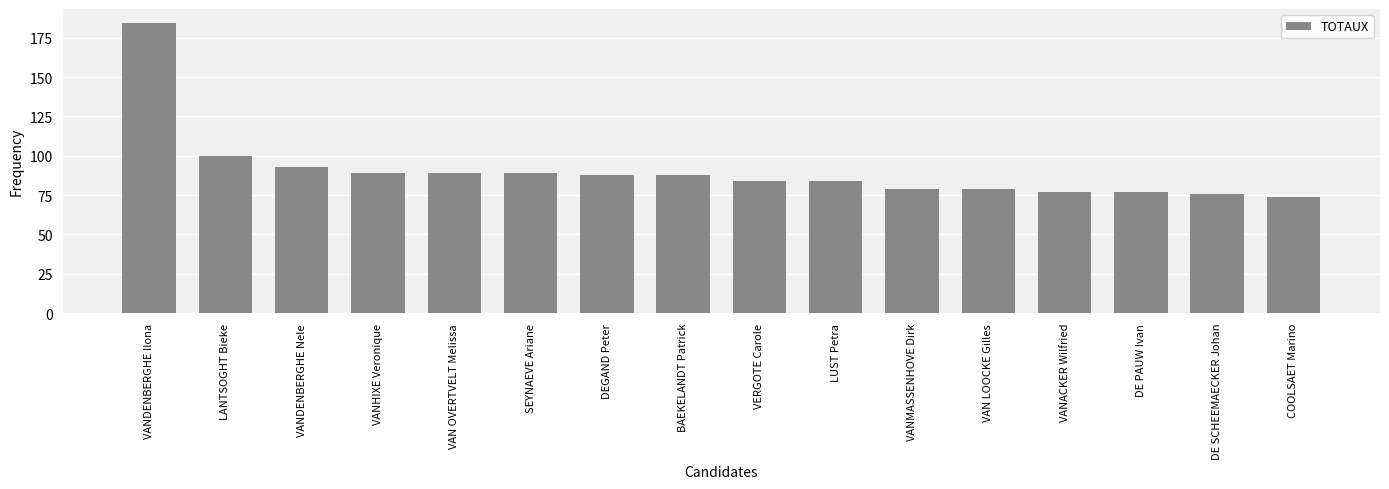

How many bars are there in total?

16